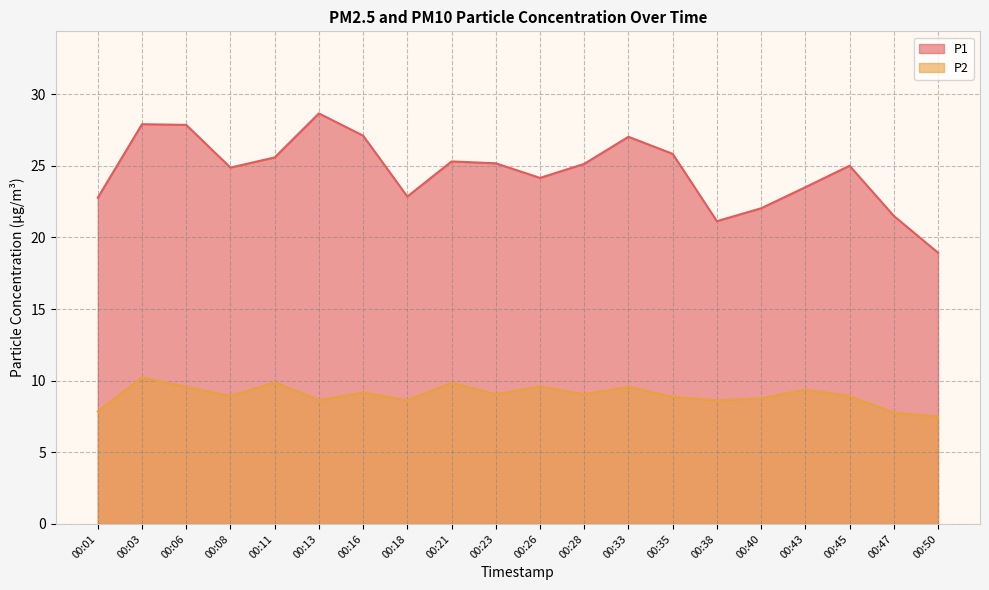

What is the value of the P2 point at the 20th from the left?

7.5